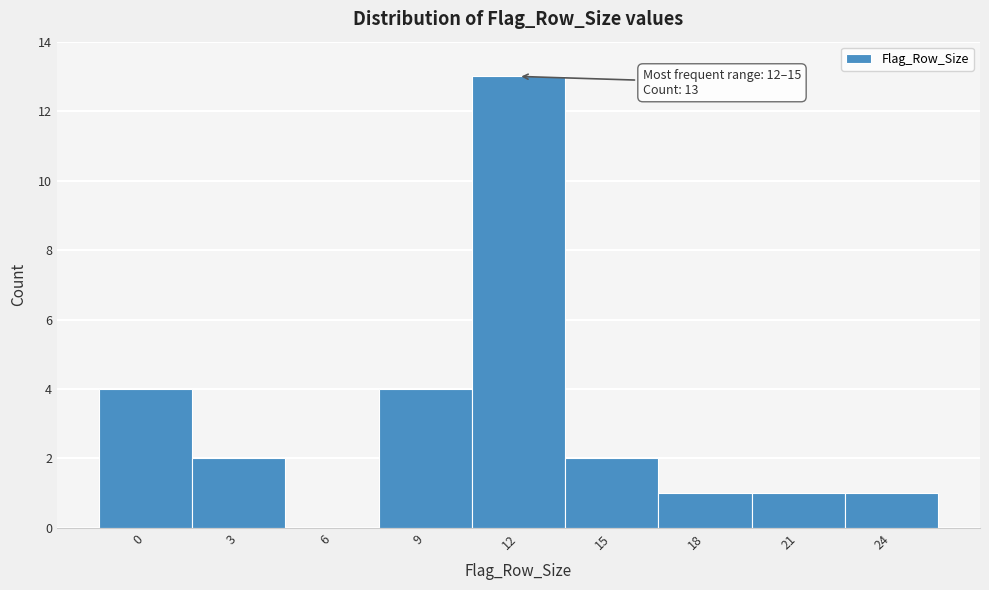

Reading right to left, what are all the values shown in this chart?

24=1	21=1	18=1	15=2	12=13	9=4	6=0	3=2	0=4